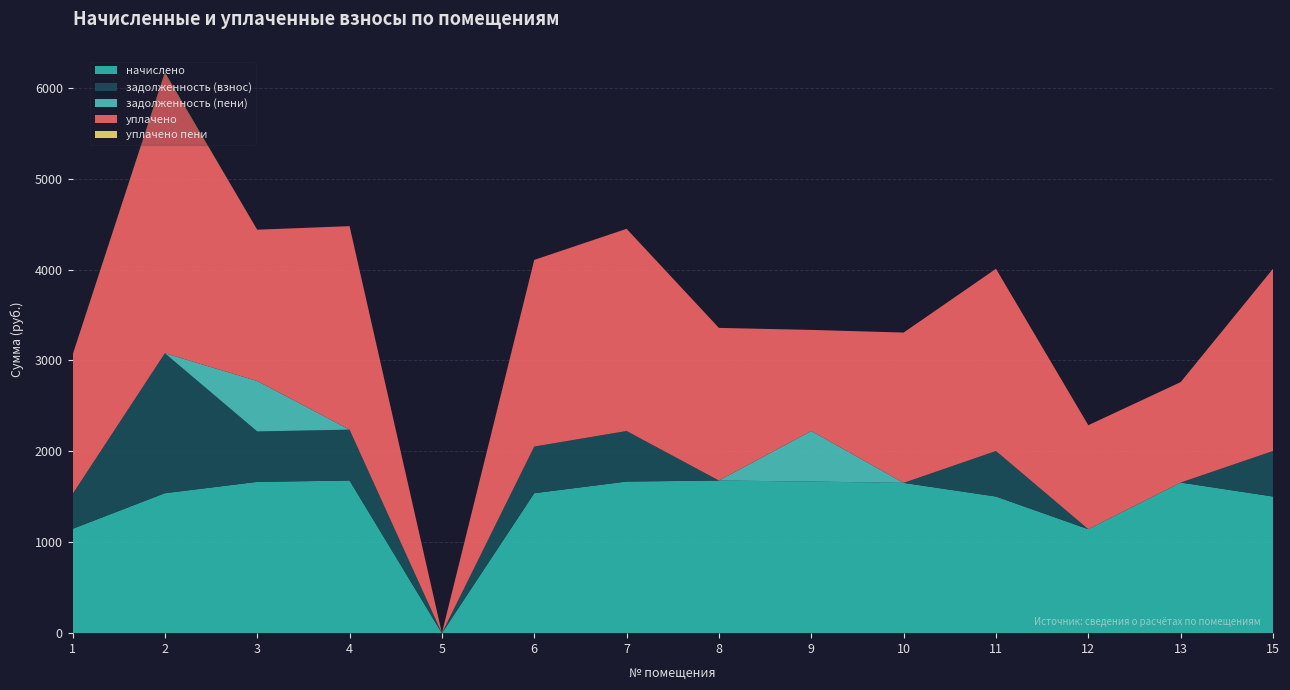

Reading left to right, list all the values displayed in this chart.

начислено: 1147.5	1539.7	1664.4	1679.0	0.0	1539.7	1668.0	1679.0	1668.0	1653.4	1503.1	1143.8	1657.0	1503.1
задолженность (взнос): 382.5	1539.7	554.8	559.7	0.0	513.2	556.0	0.0	0.0	0.0	501.0	0.0	0.0	501.0
задолженность (пени): 0.0	0.0	554.8	0.0	0.0	0.0	0.0	0.0	556.0	0.0	0.0	0.0	0.0	0.0
уплачено: 1530.0	3079.4	1664.4	2238.7	0.0	2053.0	2224.0	1679.0	1112.0	1653.4	2004.1	1143.8	1104.7	2004.1
уплачено пени: 0.0	8.9	0.0	0.0	0.0	0.0	0.0	0.0	0.0	0.0	0.0	0.0	0.0	0.0